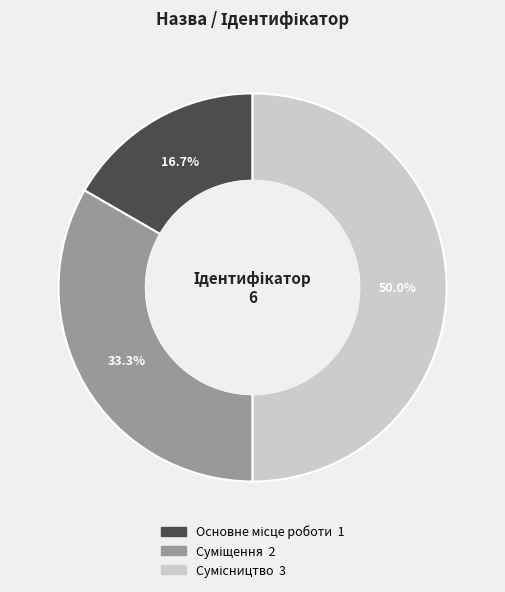

How many segments does this pie chart have?

3